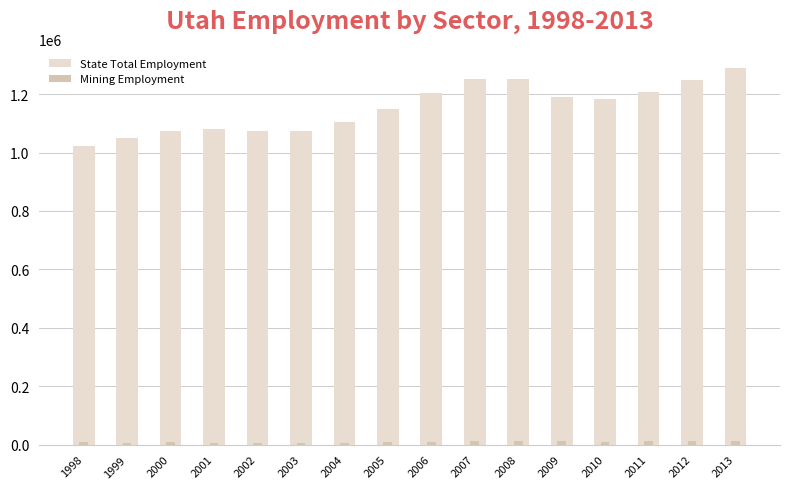

How many values in the State Total Employment series are below 1181855?

8